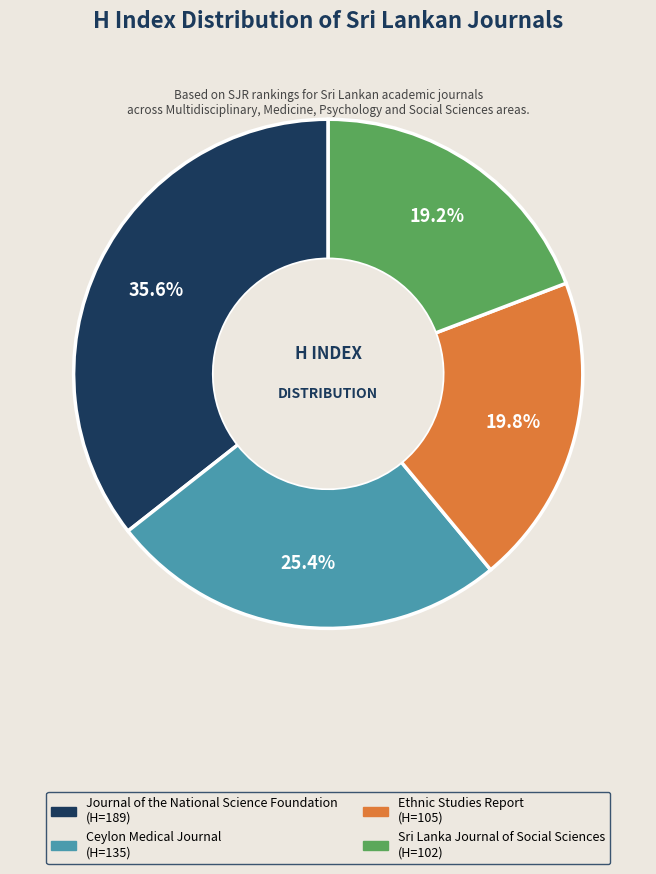

Combined, do Sri Lanka Journal of Social Sciences and Journal of the National Science Foundation account for over 50%?

Yes